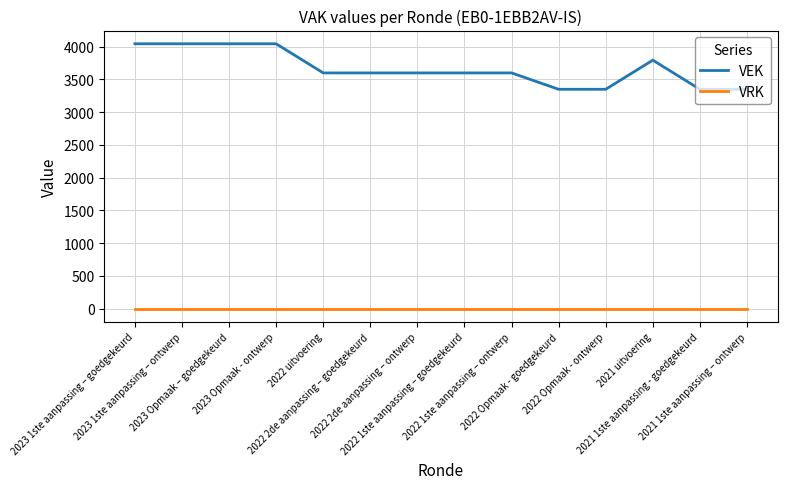

Reading left to right, transcribe all the data shown in this chart.

VEK: 2023 1ste aanpassing – goedgekeurd=4045	2023 1ste aanpassing – ontwerp=4045	2023 Opmaak – goedgekeurd=4045	2023 Opmaak - ontwerp=4045	2022 uitvoering=3600	2022 2de aanpassing – goedgekeurd=3600	2022 2de aanpassing – ontwerp=3600	2022 1ste aanpassing – goedgekeurd=3600	2022 1ste aanpassing – ontwerp=3600	2022 Opmaak - goedgekeurd=3350	2022 Opmaak - ontwerp=3350	2021 uitvoering=3795	2021 1ste aanpassing - goedgekeurd=3350	2021 1ste aanpassing – ontwerp=3350
VRK: 2023 1ste aanpassing – goedgekeurd=0	2023 1ste aanpassing – ontwerp=0	2023 Opmaak – goedgekeurd=0	2023 Opmaak - ontwerp=0	2022 uitvoering=0	2022 2de aanpassing – goedgekeurd=0	2022 2de aanpassing – ontwerp=0	2022 1ste aanpassing – goedgekeurd=0	2022 1ste aanpassing – ontwerp=0	2022 Opmaak - goedgekeurd=0	2022 Opmaak - ontwerp=0	2021 uitvoering=0	2021 1ste aanpassing - goedgekeurd=0	2021 1ste aanpassing – ontwerp=0